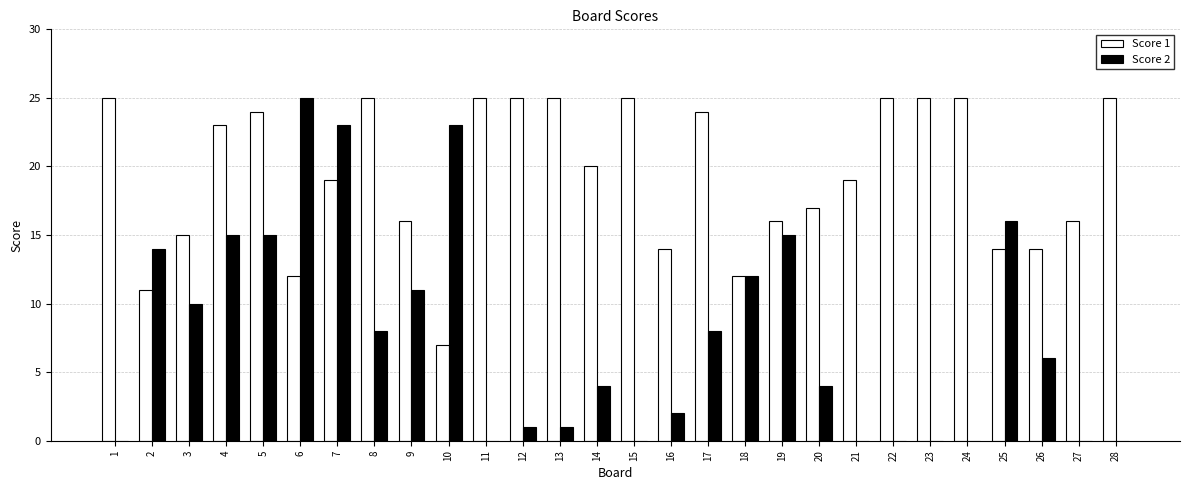

Is it true that Score 2 equals -16 at 24?

False